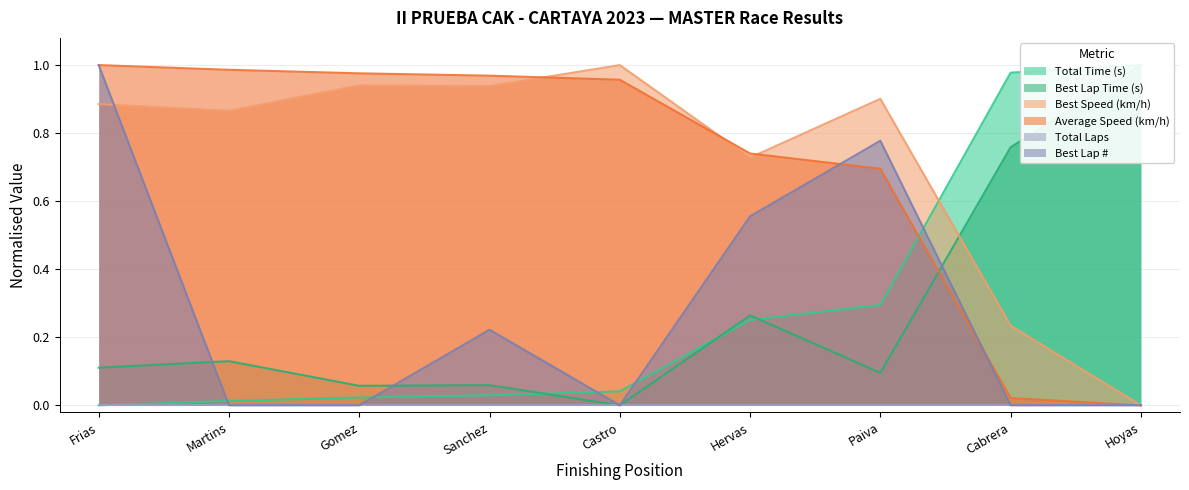

How many positive values does the Average Speed (km/h) series have?

8